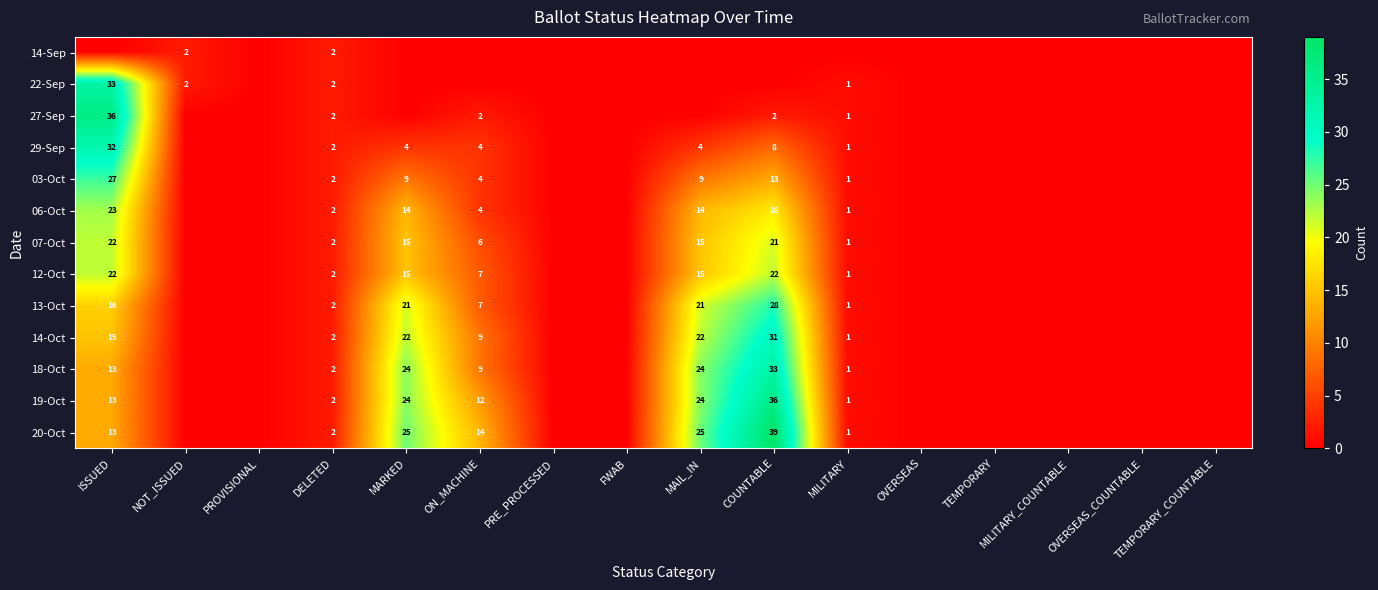

The 19-Oct series shows 57 at COUNTABLE. True or false?

False